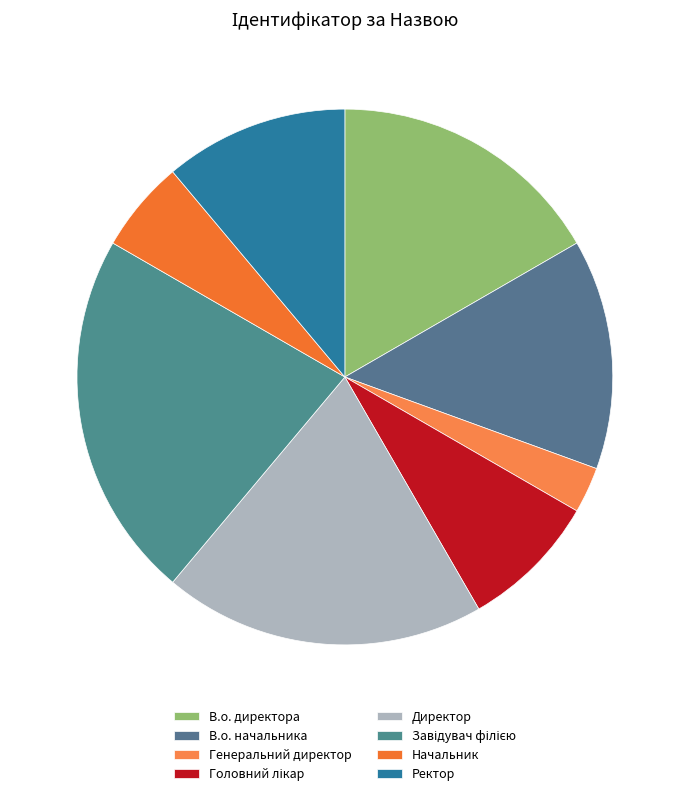

True or false: Ректор accounts for 4% of the total.

False